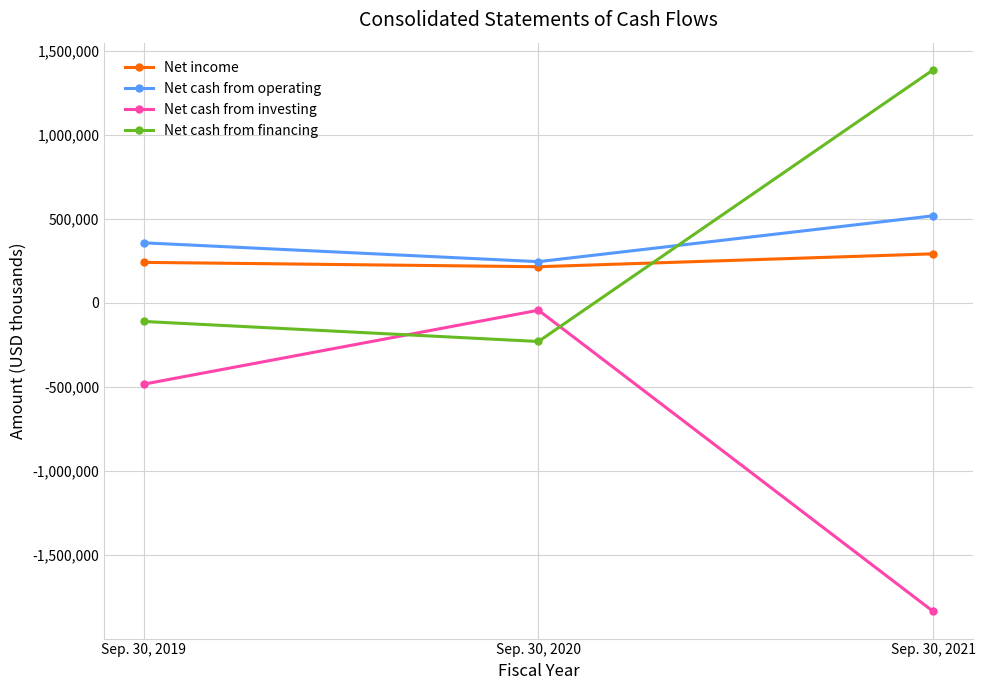

What is the total value across all series at Sep. 30, 2019?

2480